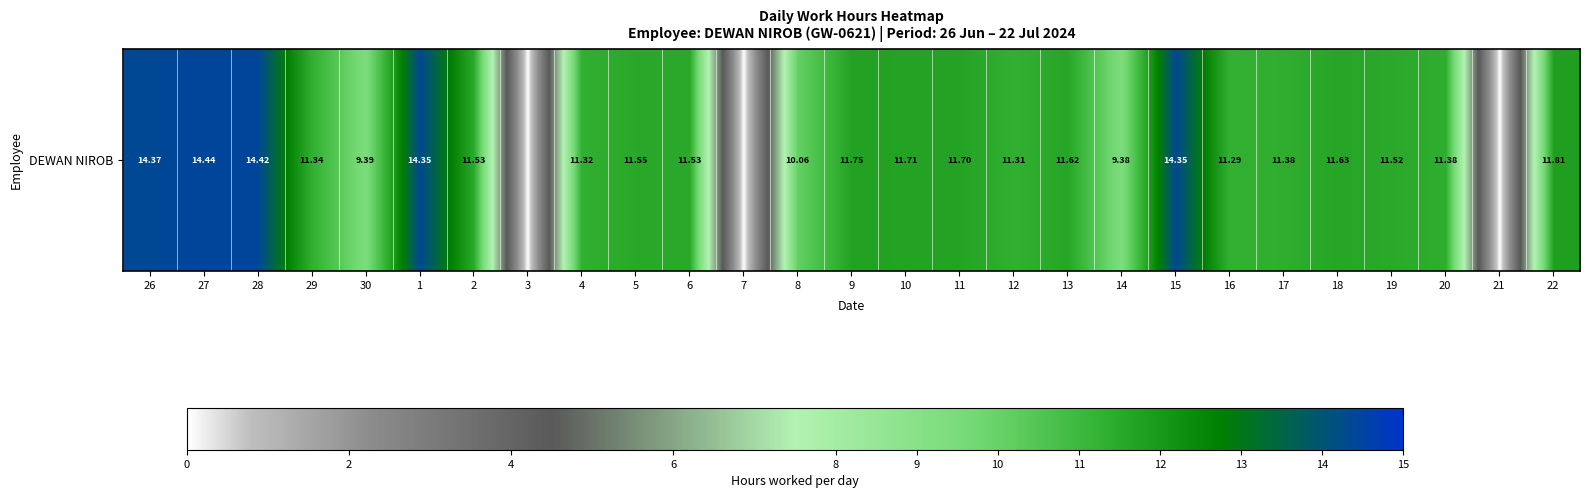

Count the number of values greater than 11.

21